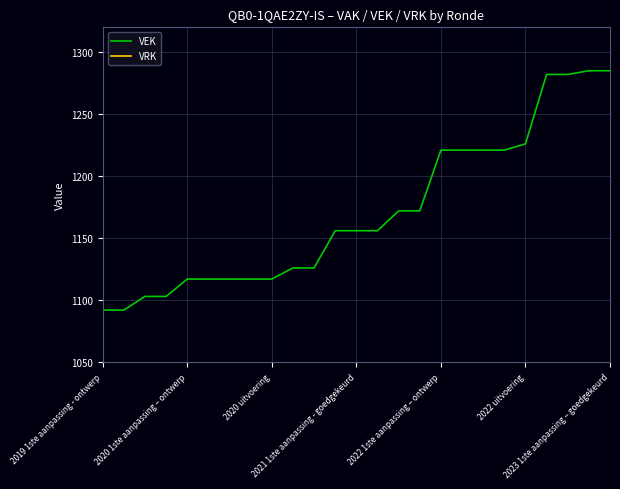

What is the highest value of the VEK series?

1285